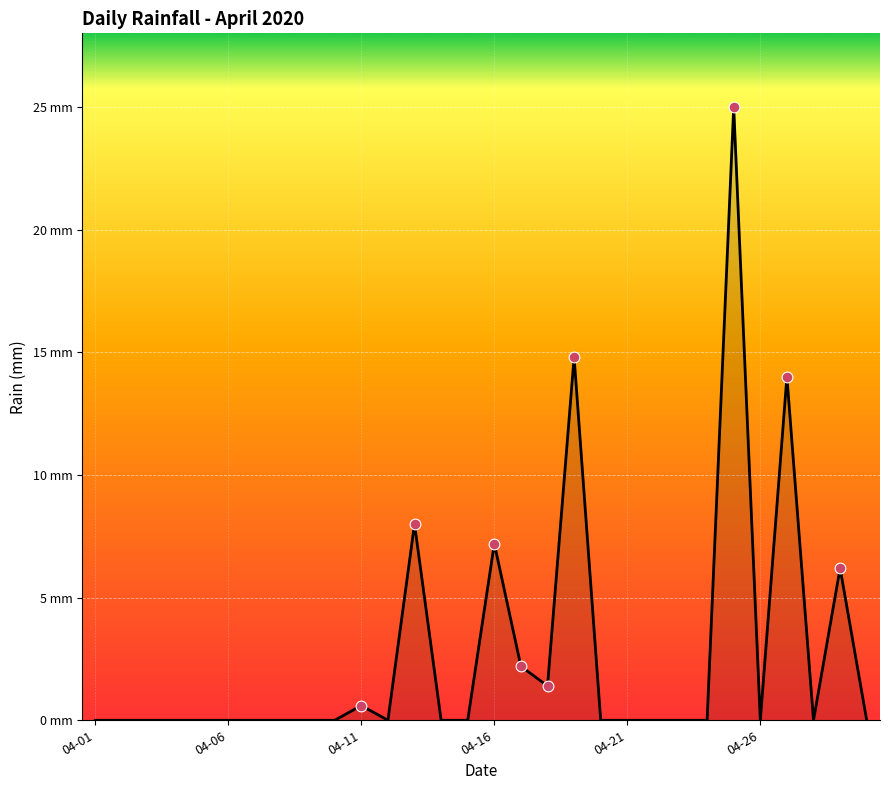

Does the chart have visible grid lines?

Yes